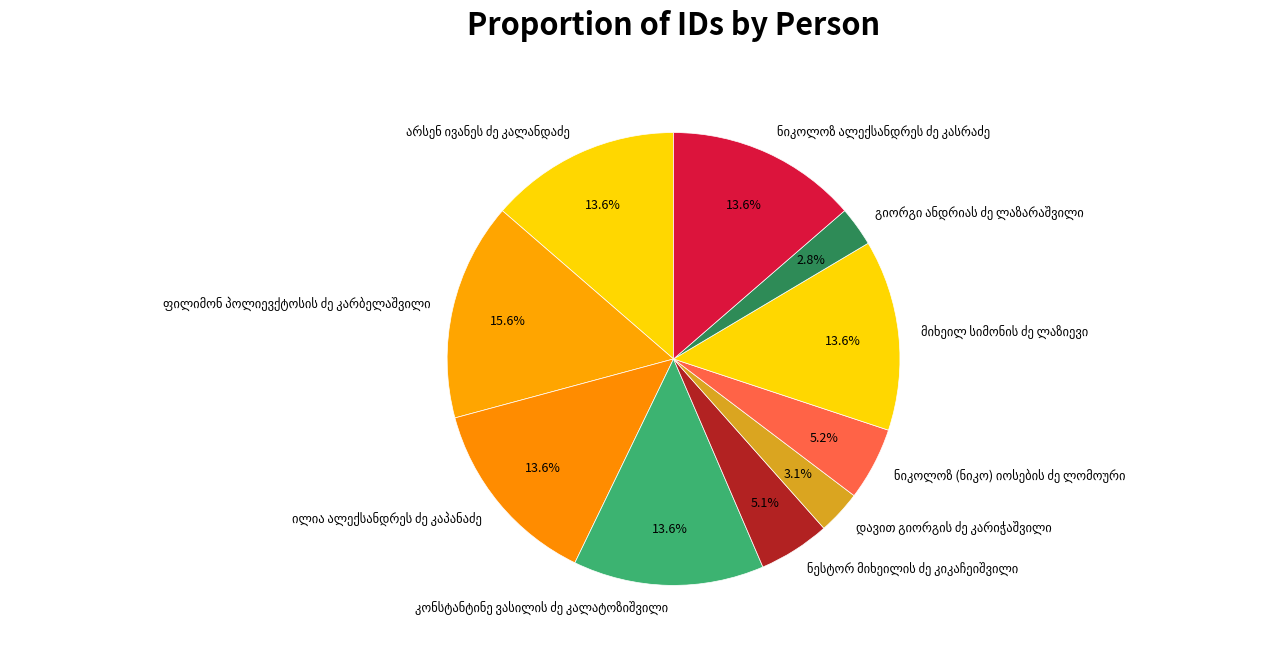

How many slices are in this pie chart?

10